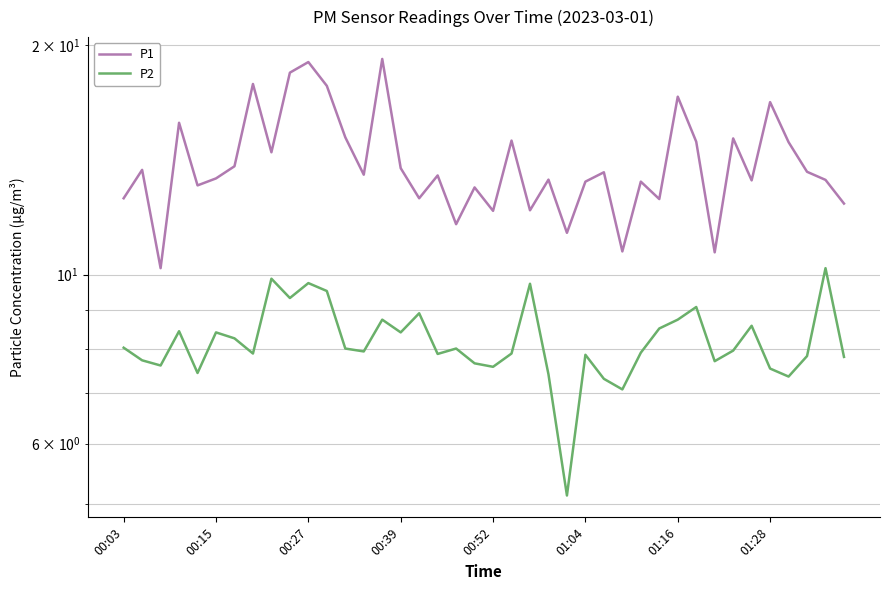

The value of P1 at 32 is 18.7. True or false?

False